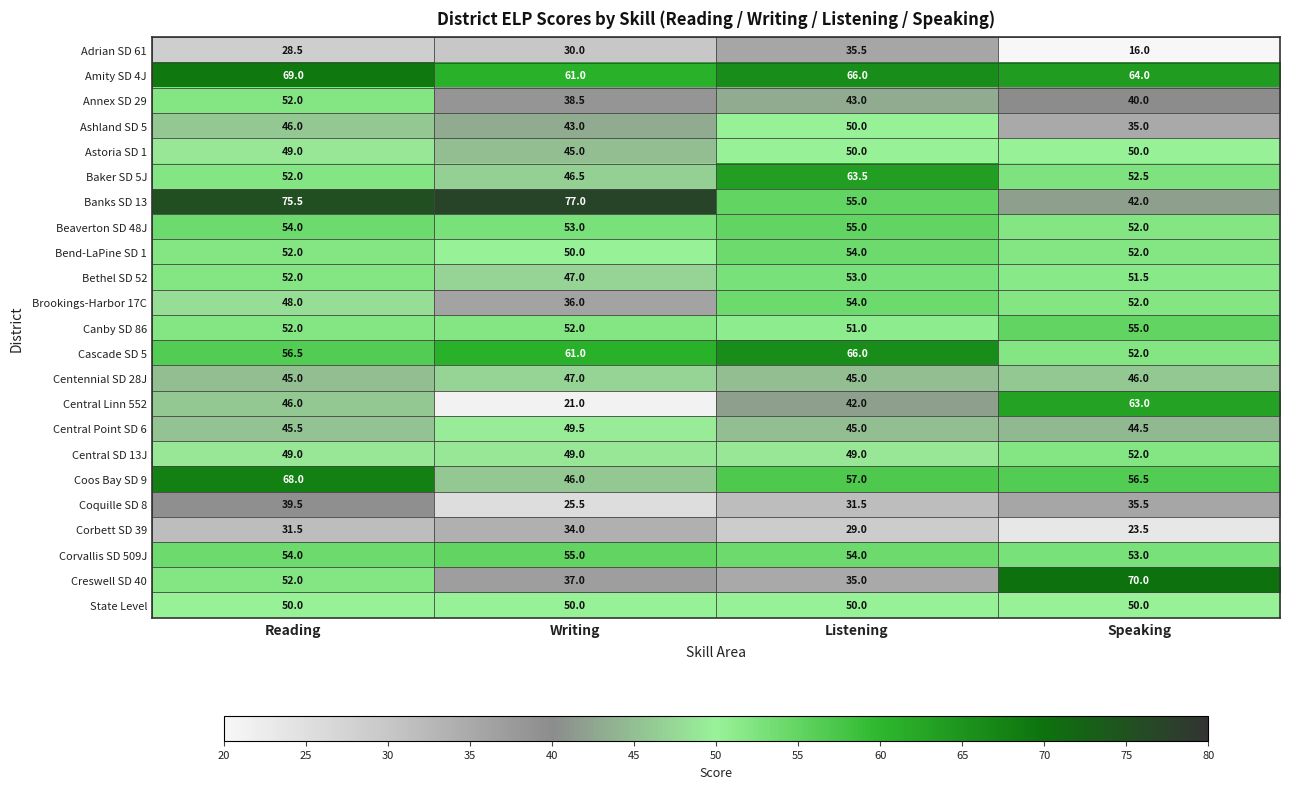

How many data points in Coquille SD 8 are above 35?

2